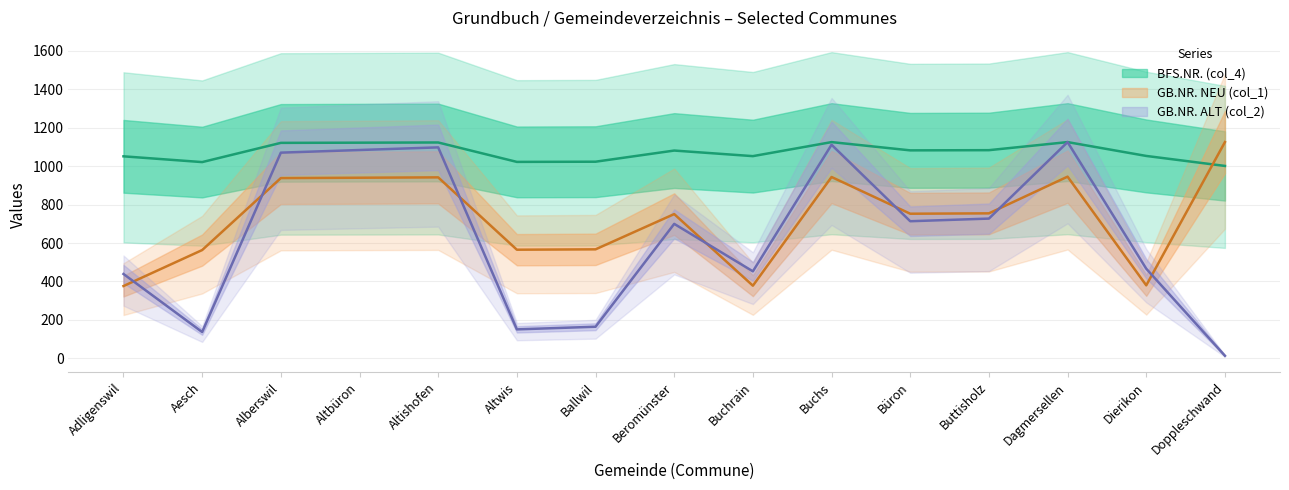

What are all the series names shown in the legend?

BFS.NR. (col_4), GB.NR. NEU (col_1), GB.NR. ALT (col_2)